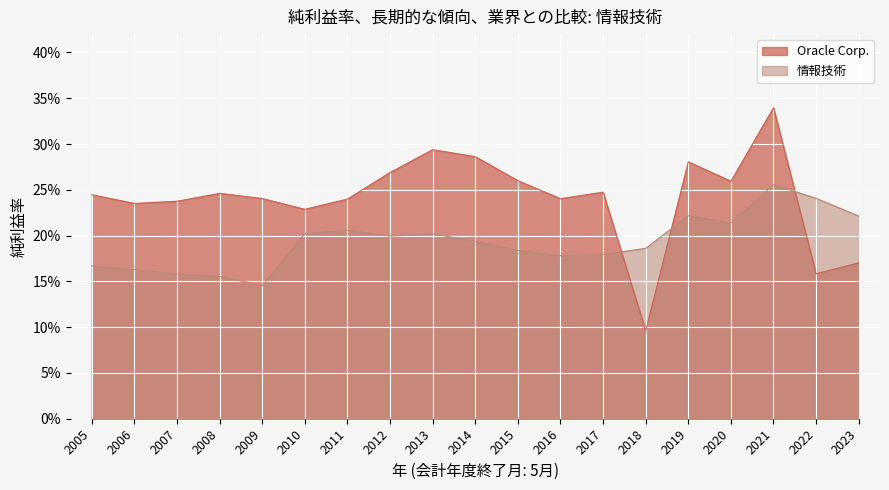

At how many categories does at least one series exceed 0?

19